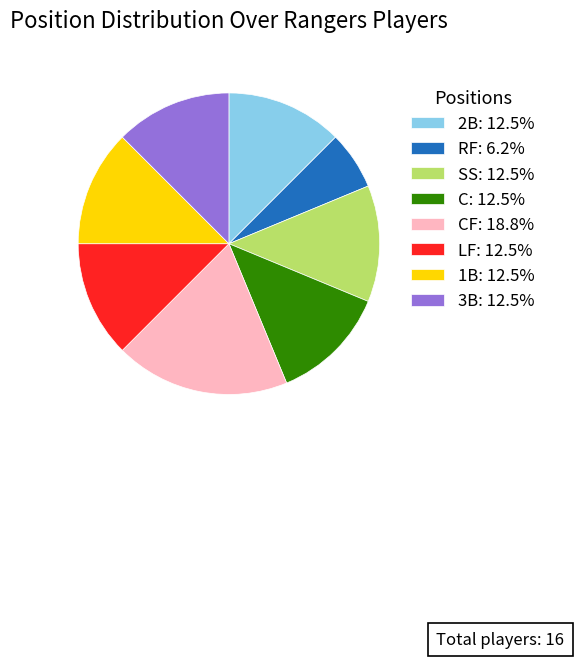

Does any single category account for the majority?

No